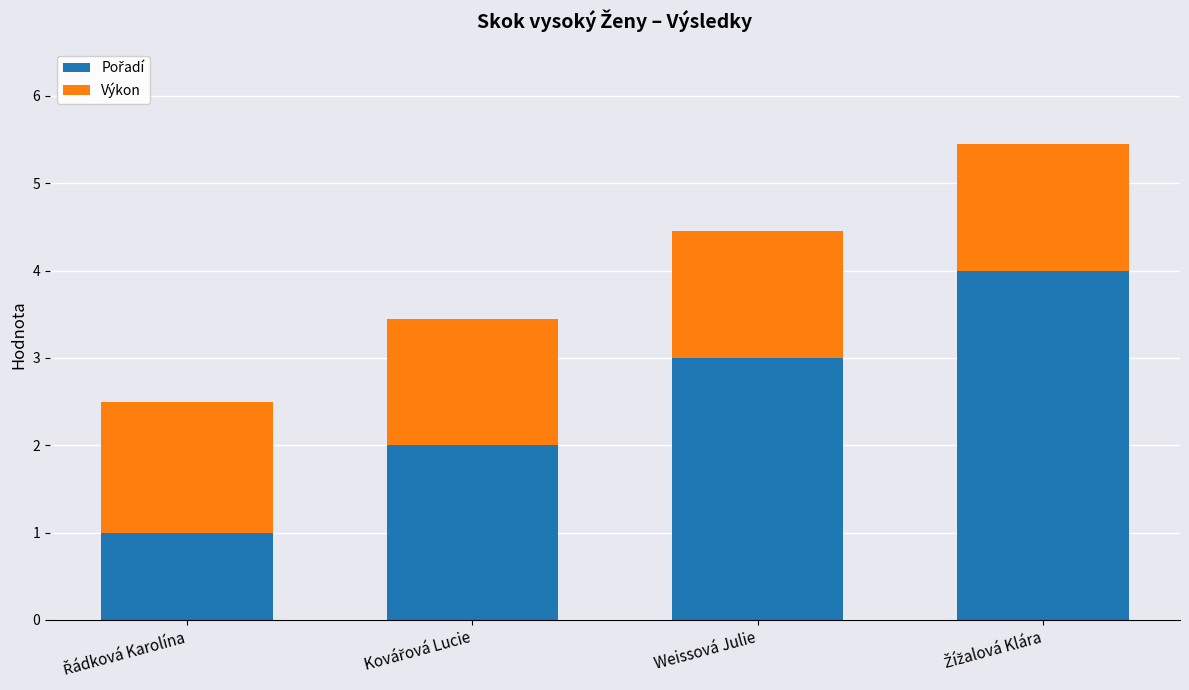

What is the total value across all series at Weissová Julie?

4.5